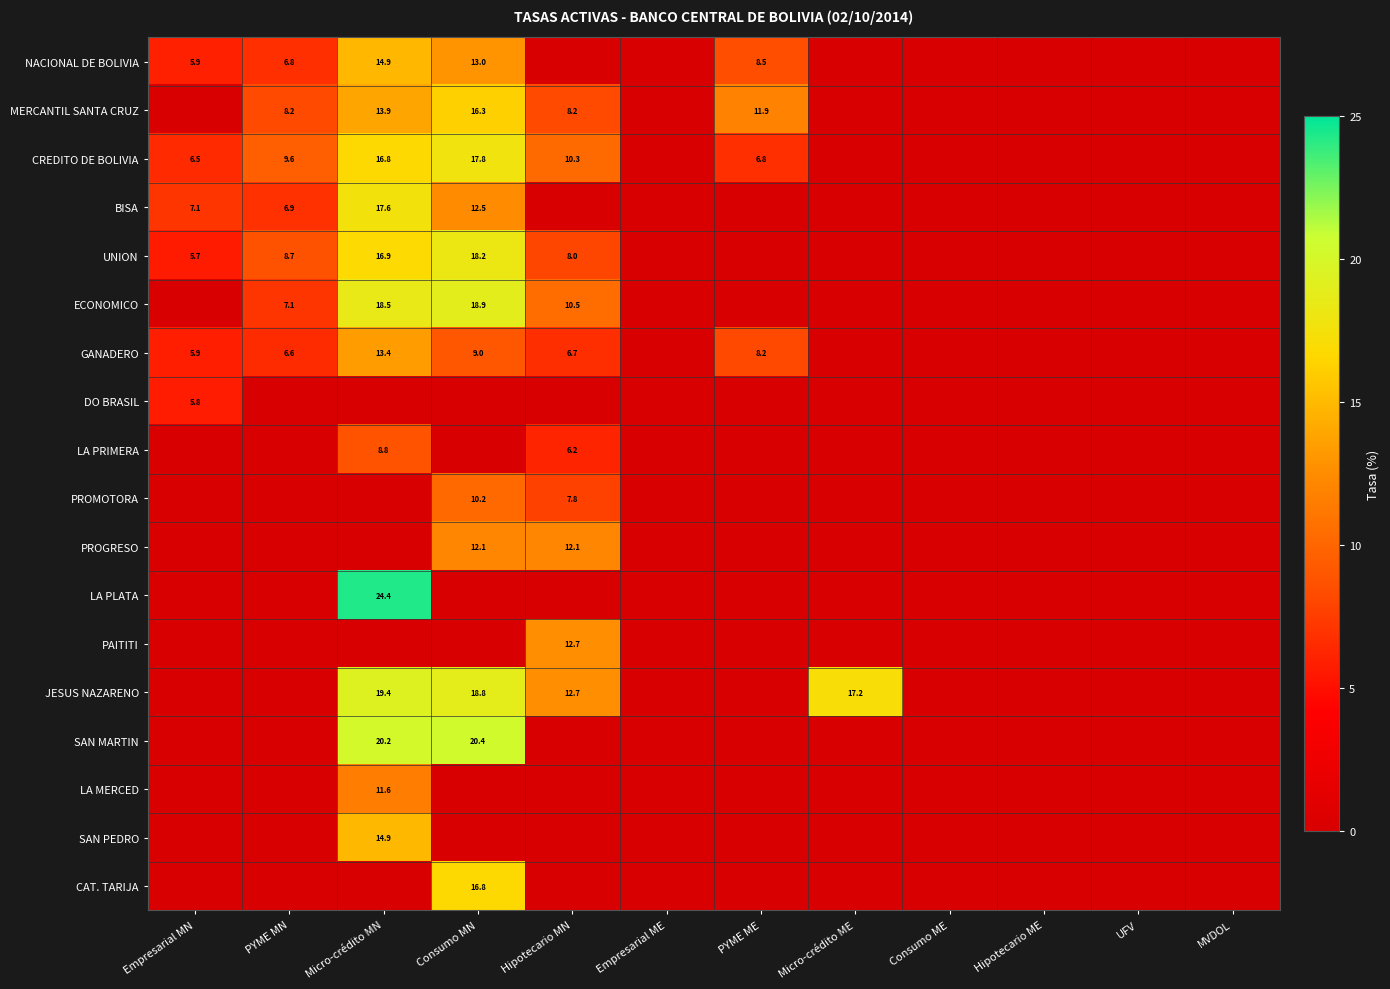

True or false: NACIONAL DE BOLIVIA has a value of 10.4 at Empresarial MN.

False